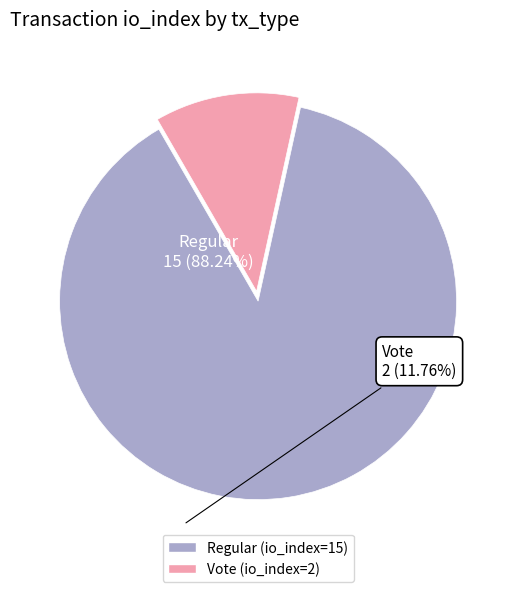

Rank the categories by value from highest to lowest.

Regular, Vote